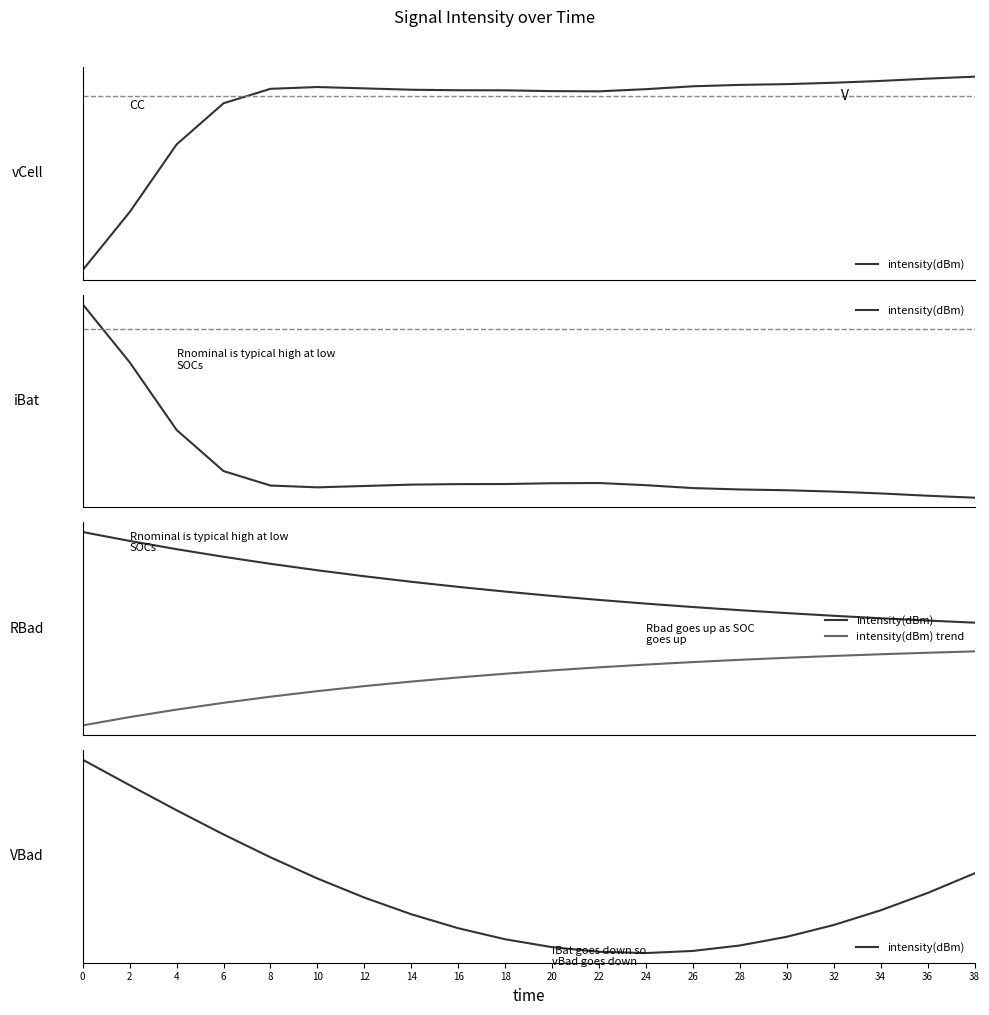

What is the lowest value of the intensity(dBm) series?

-133.0